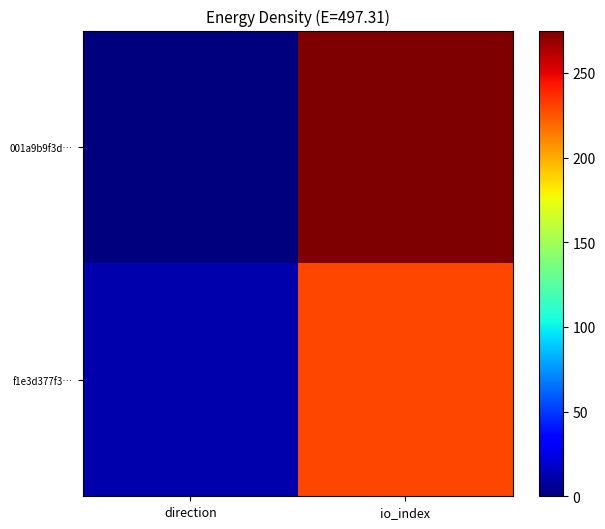

At which category is the sum across all series the highest?

io_index